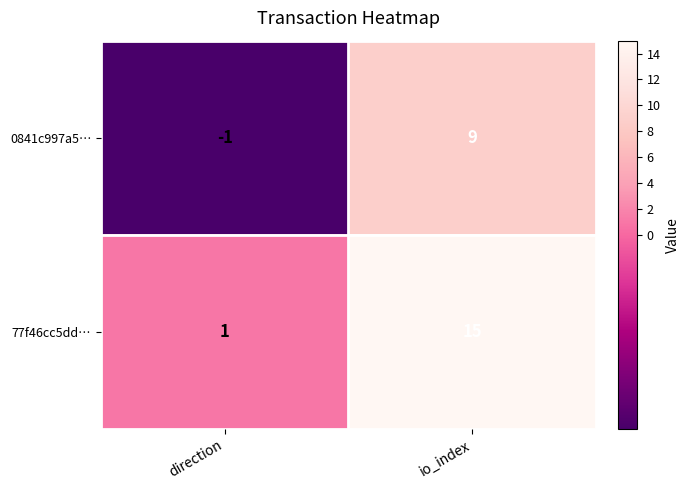

What is the total value across all series at io_index?

24